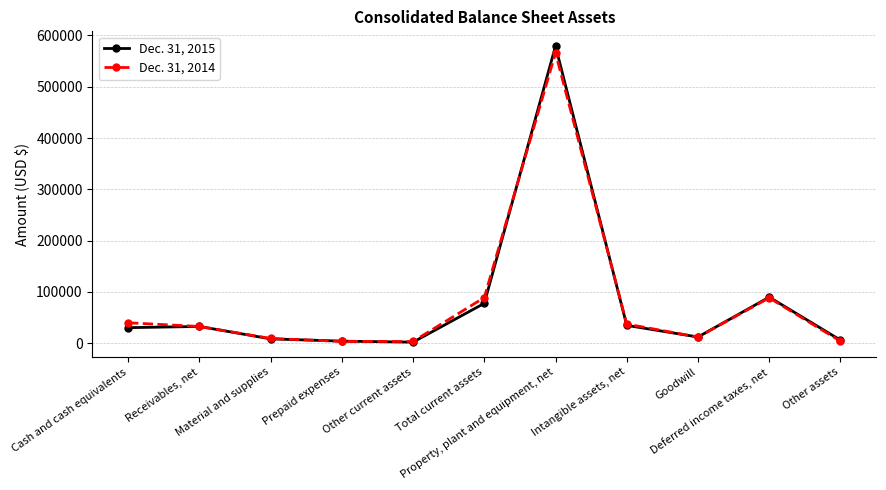

Does the chart have visible grid lines?

Yes